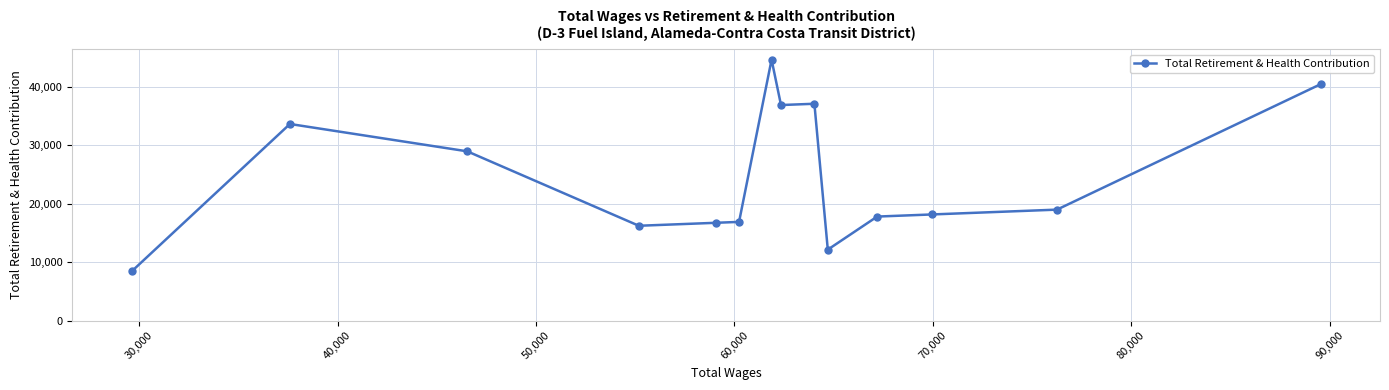

What is the sum of all values?

346727